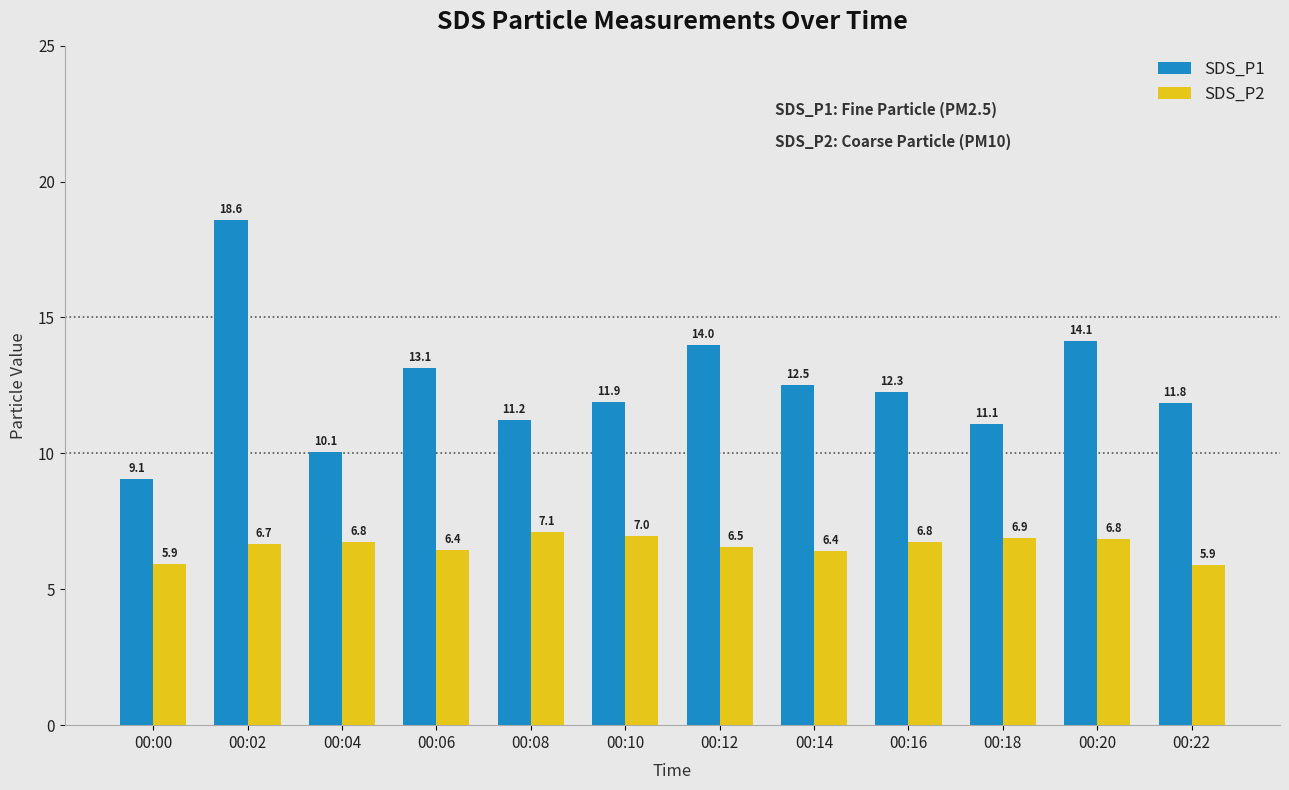

What is the highest value of the SDS_P1 series?

18.6